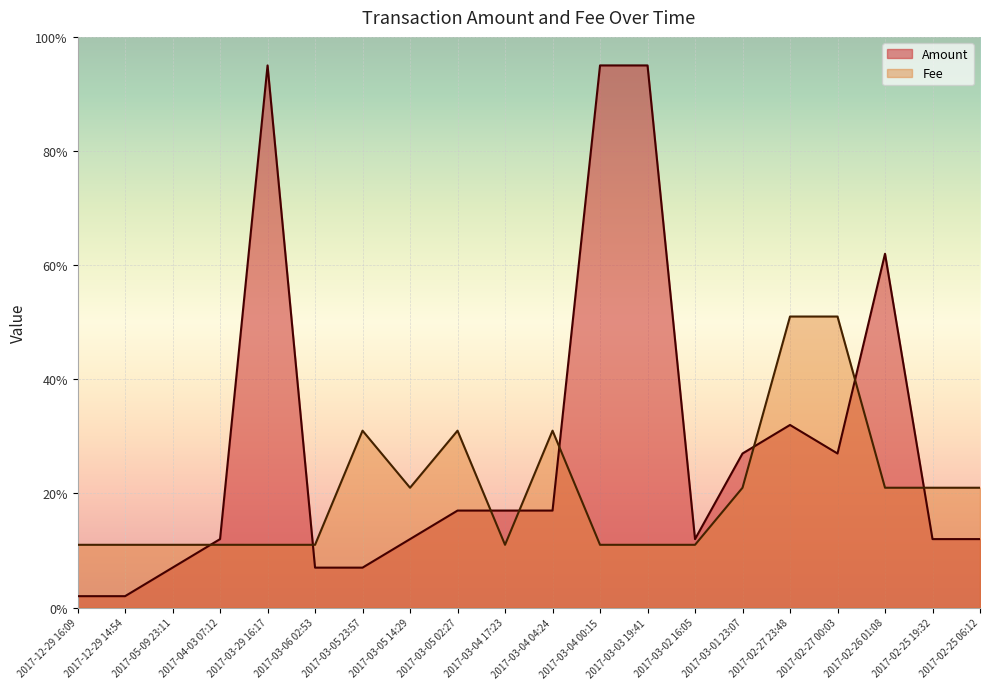

Count the number of categories in the chart.

20